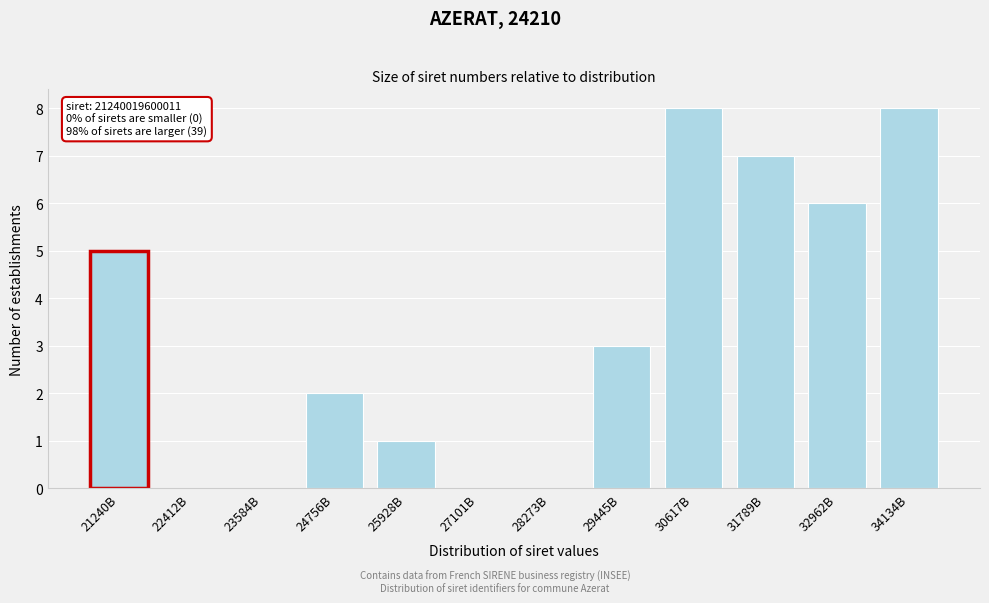

Reading right to left, what are all the values shown in this chart?

34134B=8	32962B=6	31789B=7	30617B=8	29445B=3	28273B=0	27101B=0	25928B=1	24756B=2	23584B=0	22412B=0	21240B=5